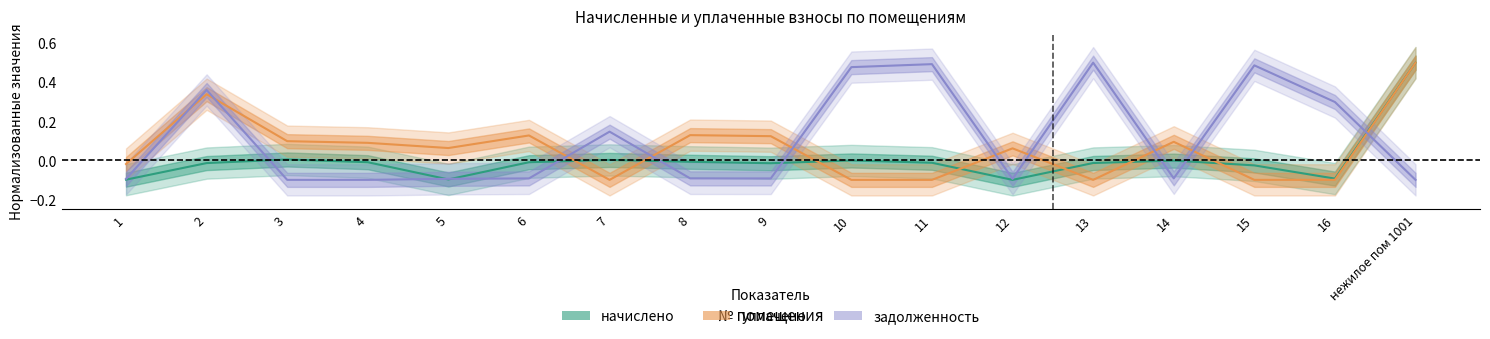

At which label does начислено first exceed 0?

3